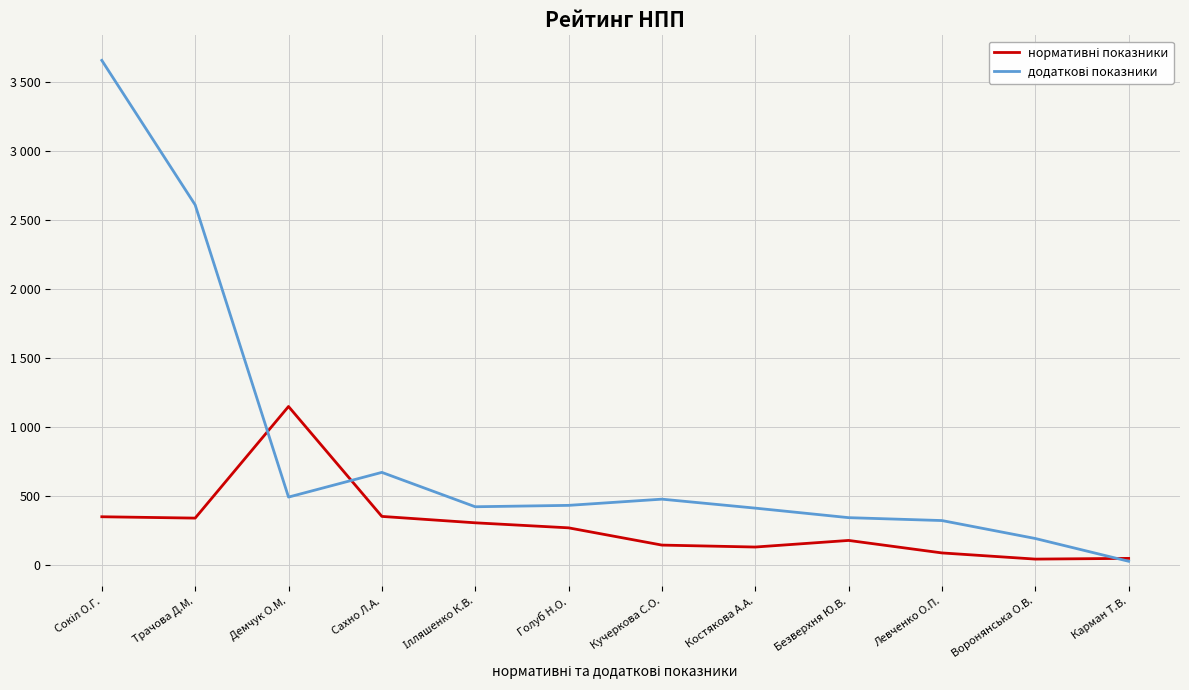

Does the chart have visible grid lines?

Yes